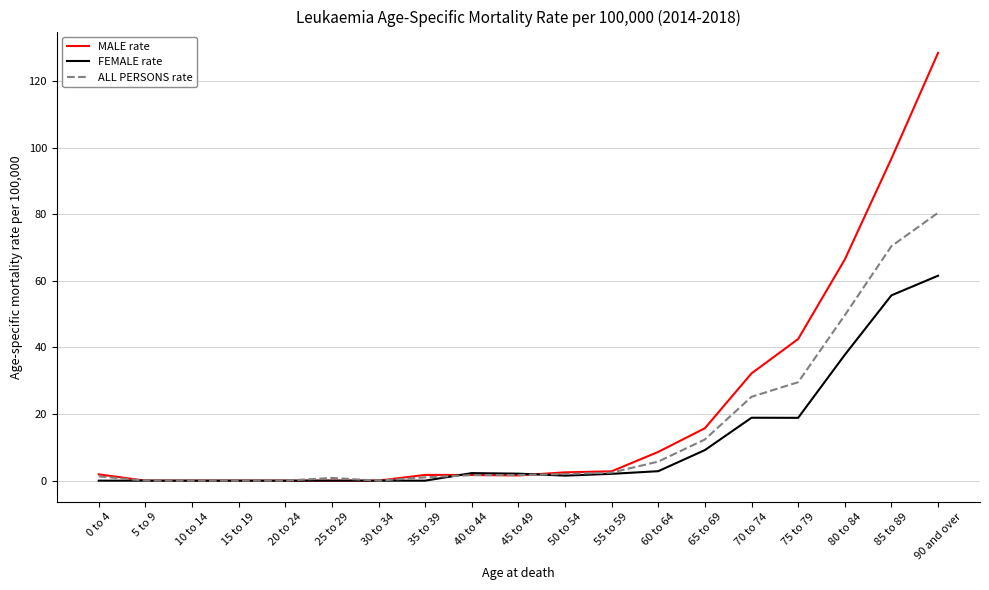

The value of ALL PERSONS rate at 70 to 74 is 25.2. True or false?

True